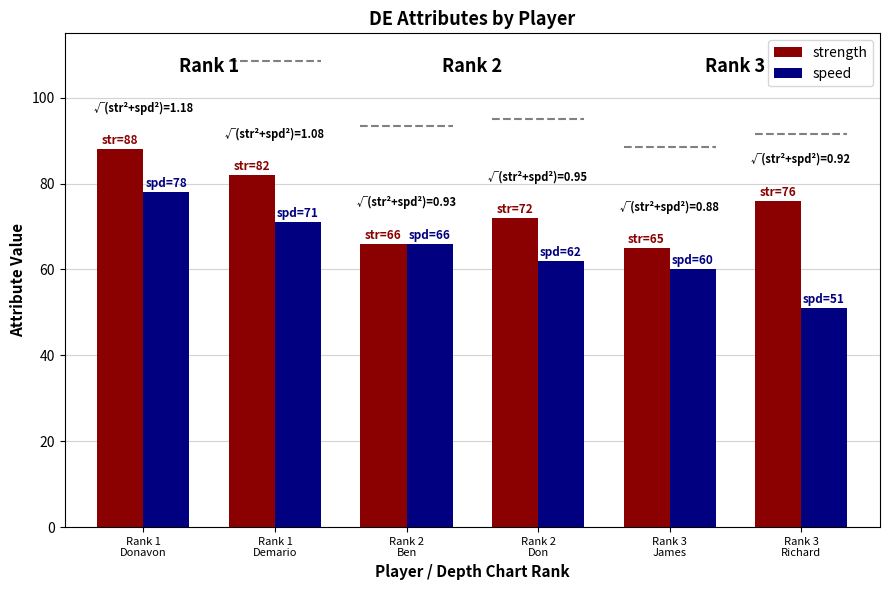

What is the minimum value for strength?

65